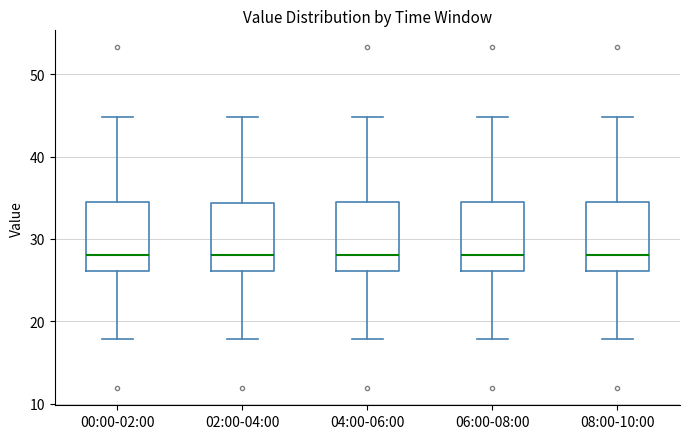

Reading left to right, transcribe this box plot: for each box, give where its median line is, the range the box spans, and where its two whiskers end, as read against the y-axis. The values are not printed on the chart, so give them approximately, as read against the axis.

00:00-02:00: median 28, box 26 to 34, whiskers 18 to 45
02:00-04:00: median 28, box 26 to 34, whiskers 18 to 45
04:00-06:00: median 28, box 26 to 34, whiskers 18 to 45
06:00-08:00: median 28, box 26 to 34, whiskers 18 to 45
08:00-10:00: median 28, box 26 to 34, whiskers 18 to 45